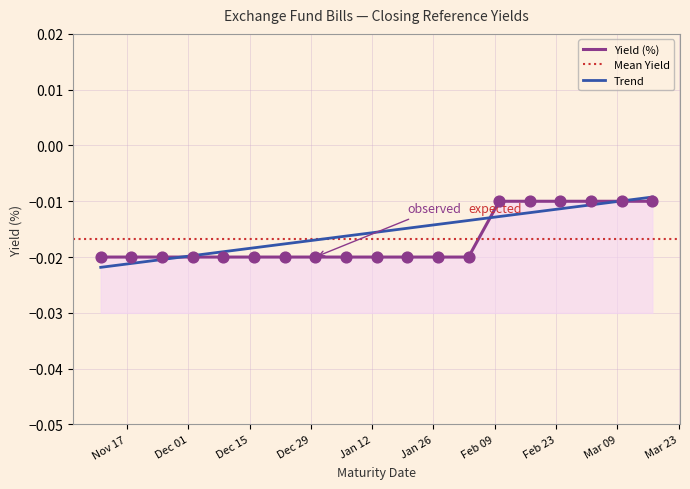

Which has a higher value, 2021-02-17 or 2020-12-09?

2021-02-17